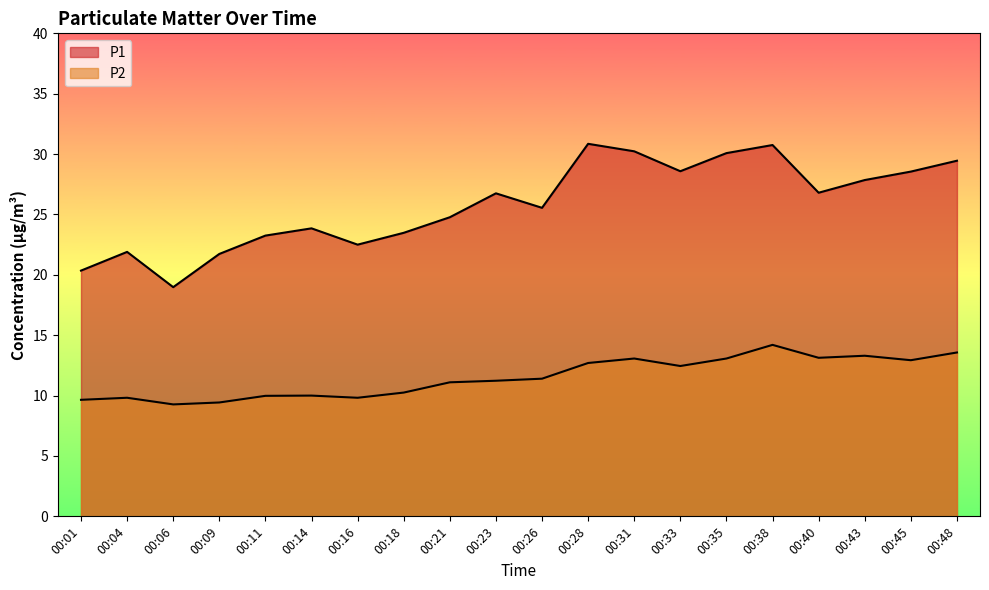

What is the value of the P2 point at the 5th from the left?

10.0